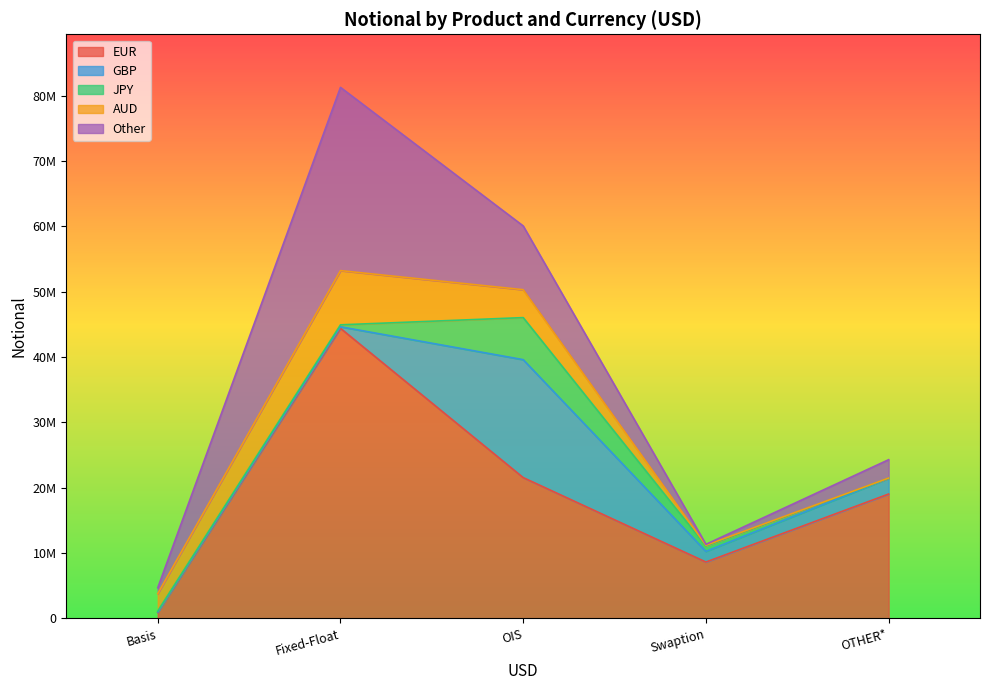

What is the average value of the Other series?

8332078